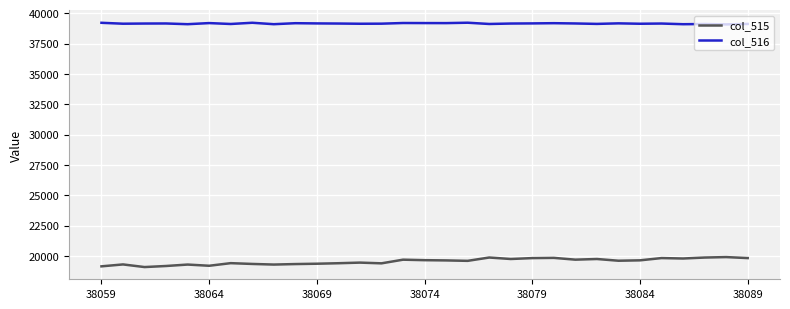

List the series in order of their overall mean, highest first.

col_516, col_515